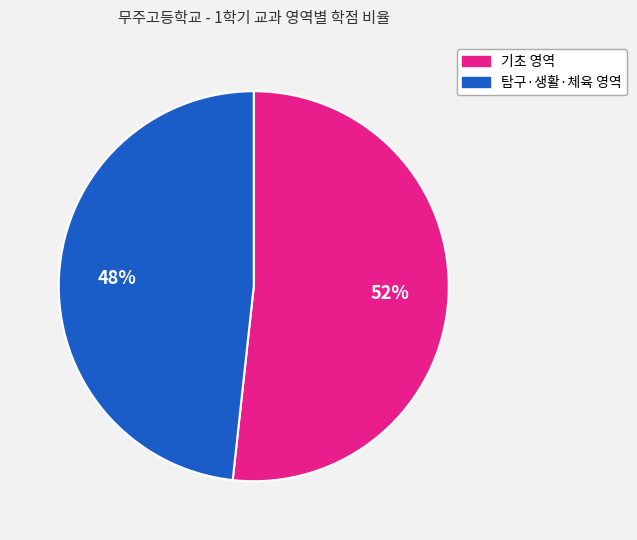

To the nearest percent, what is the average slice percentage?

50%